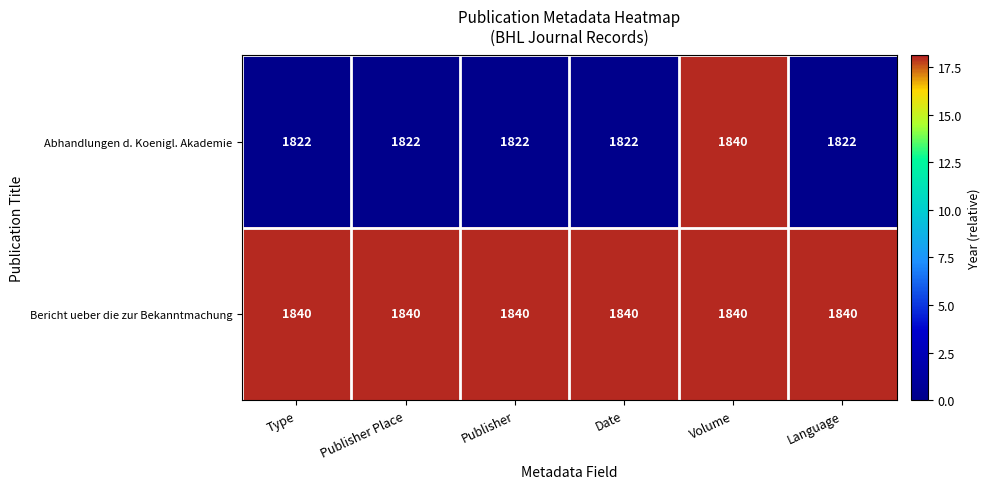

Which series has the largest total across all categories?

Bericht ueber die zur Bekanntmachung